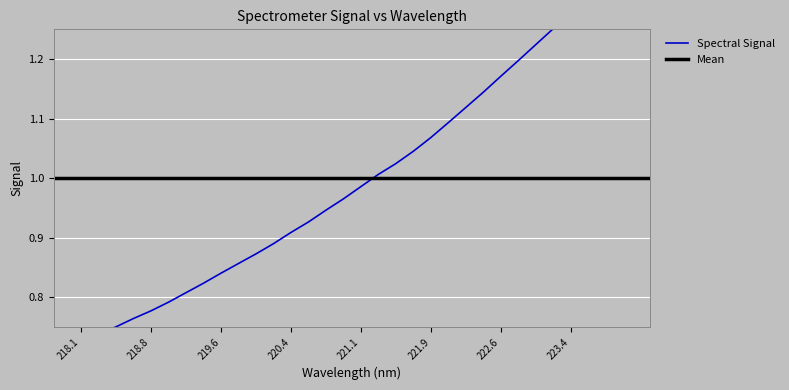

Rank the categories by value from highest to lowest.

223.9802, 223.7895, 223.5987, 223.408, 223.2172, 223.0264, 222.8355, 222.6447, 222.4538, 222.263, 222.0721, 221.8812, 221.6902, 221.4993, 221.3083, 221.1174, 220.9264, 220.7354, 220.5444, 220.3533, 220.1623, 219.9712, 219.7801, 219.589, 219.3979, 219.2067, 219.0156, 218.8244, 218.6332, 218.442, 218.2508, 218.0596